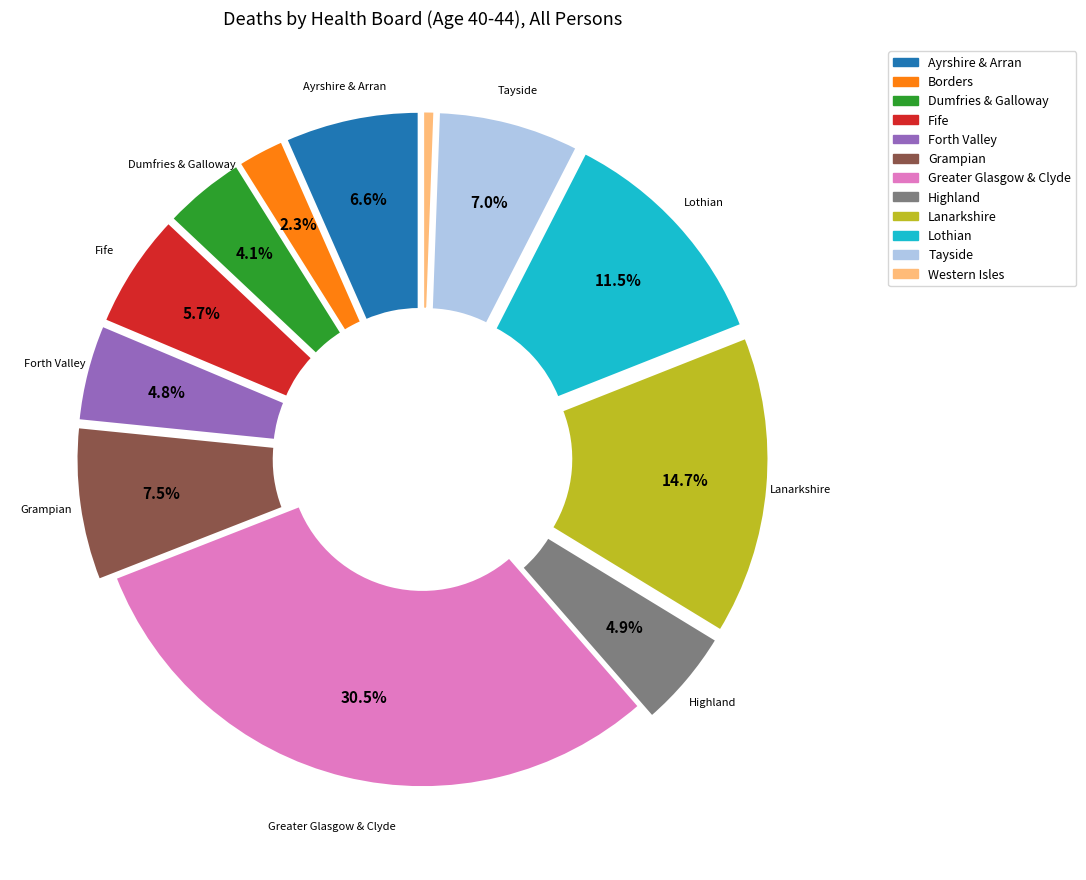

Does Greater Glasgow & Clyde represent more than half of the total?

No